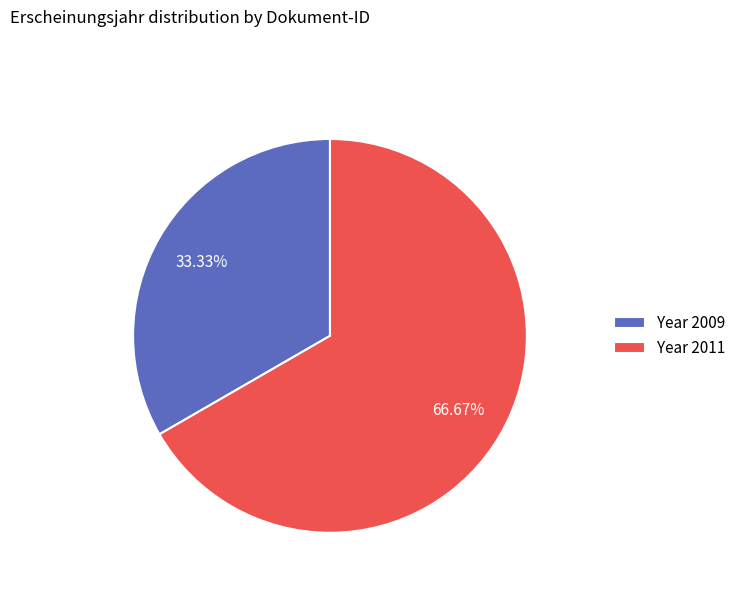

Rank the categories by value from highest to lowest.

Year 2011, Year 2009